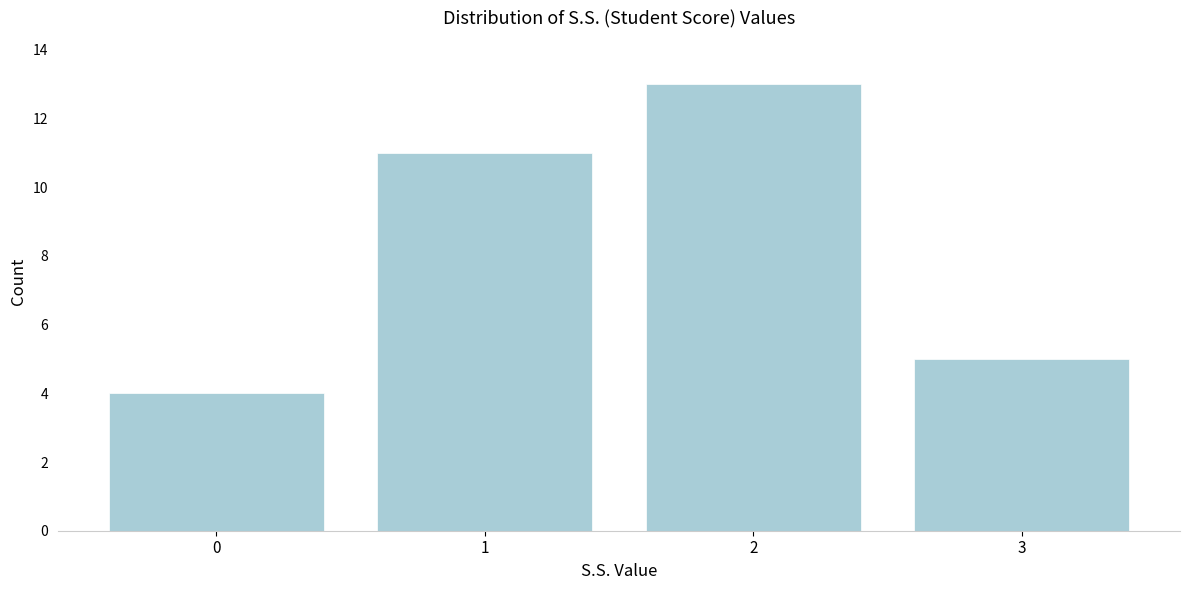

Reading left to right, transcribe this chart: for each bar, give the range it covers on the x-axis and its height. The values are not printed on the chart, so give them approximately, as read against the axis.

-0.5 to 0.5: 4
0.5 to 1.5: 11
1.5 to 2.5: 13
2.5 to 3.5: 5